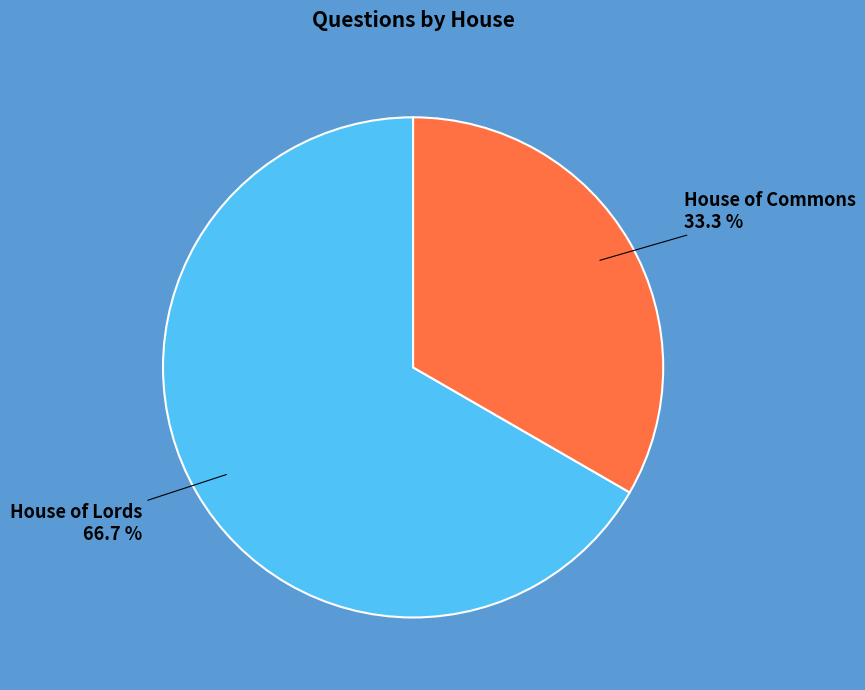

Which category has the biggest portion of the pie?

House of Lords